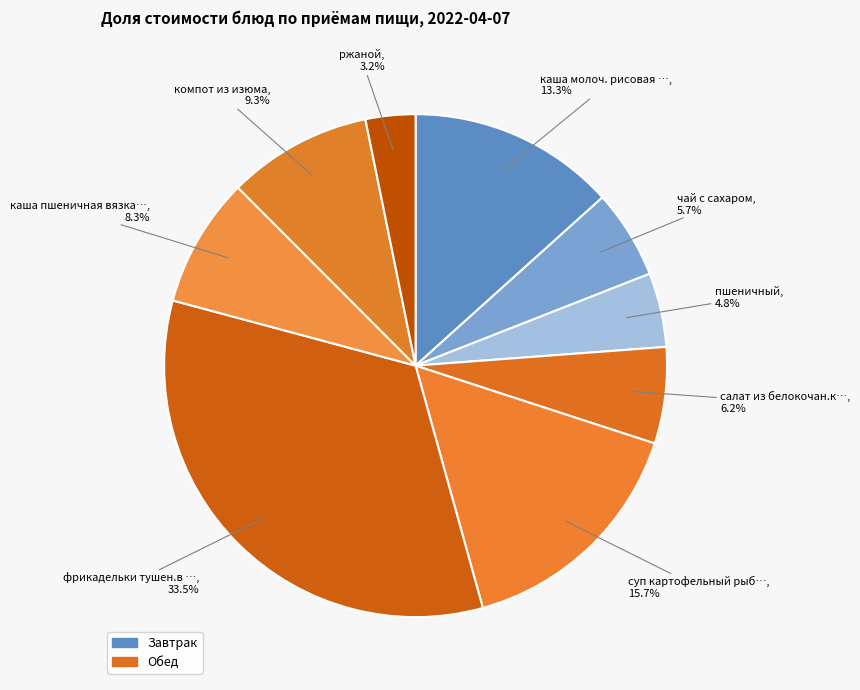

How many segments does this pie chart have?

9